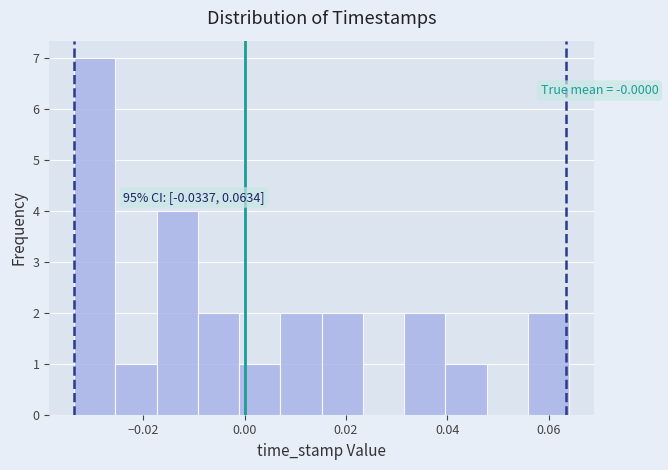

Which range on the x-axis has the tallest bar?

-0.034 to -0.026